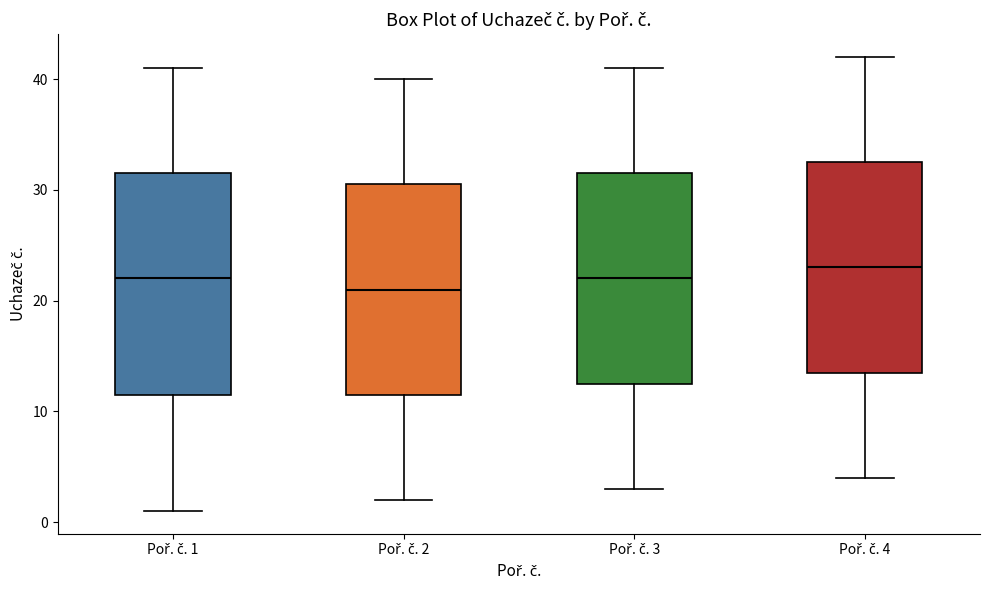

Which box is the tallest, from its lower edge to its upper edge?

Poř. č. 1